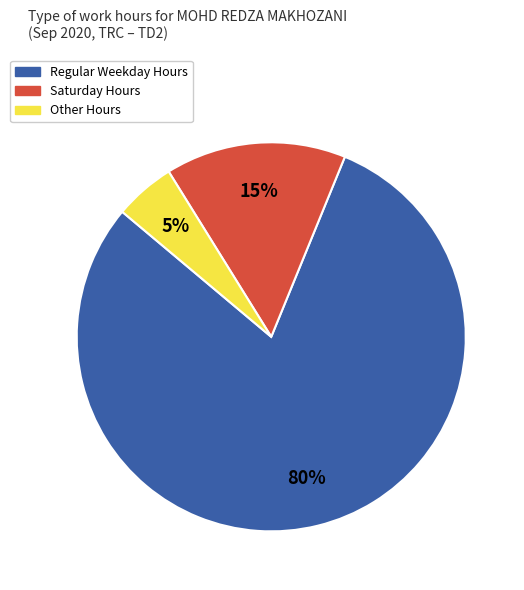

What is the smallest slice in the pie chart?

Other Hours